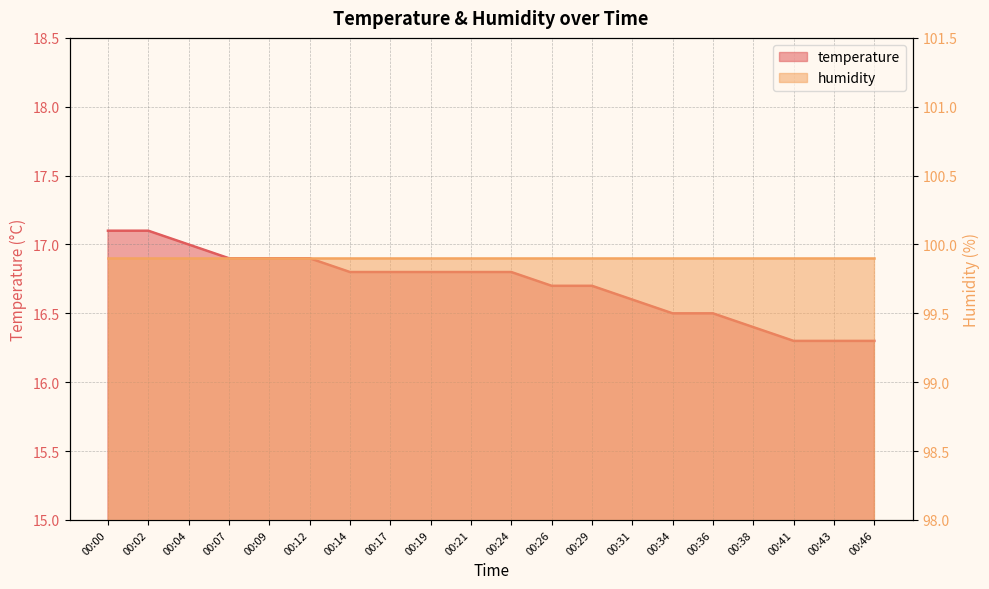

Rank the categories by value from lowest to highest.

00:41, 00:43, 00:46, 00:38, 00:34, 00:36, 00:31, 00:26, 00:29, 00:14, 00:17, 00:19, 00:21, 00:24, 00:07, 00:09, 00:12, 00:04, 00:00, 00:02